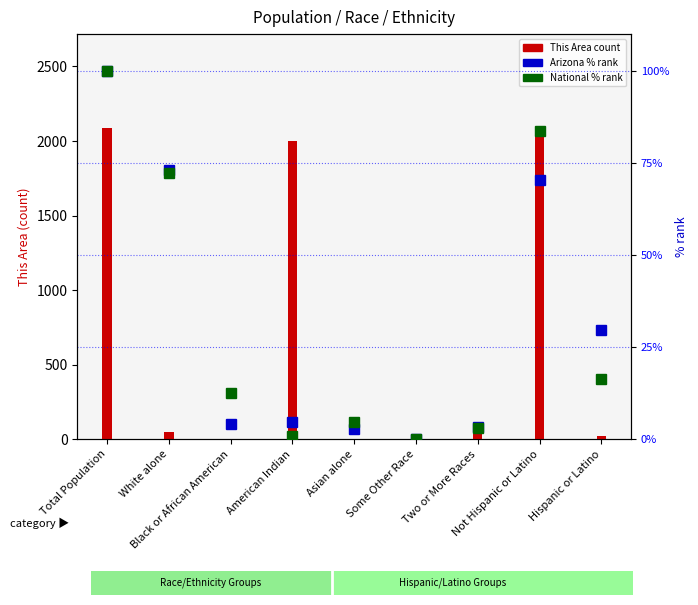

Reading left to right, extract all data points from this chart.

This Area (count): 2090.0	50.0	3.0	2000.0	0.0	1.0	36.0	2068.0	22.0
Arizona (% rank): 100.0	73.0	4.1	4.6	2.8	0.0	3.4	70.4	29.6
National (% rank): 100.0	72.4	12.6	0.9	4.8	0.2	2.9	83.7	16.3